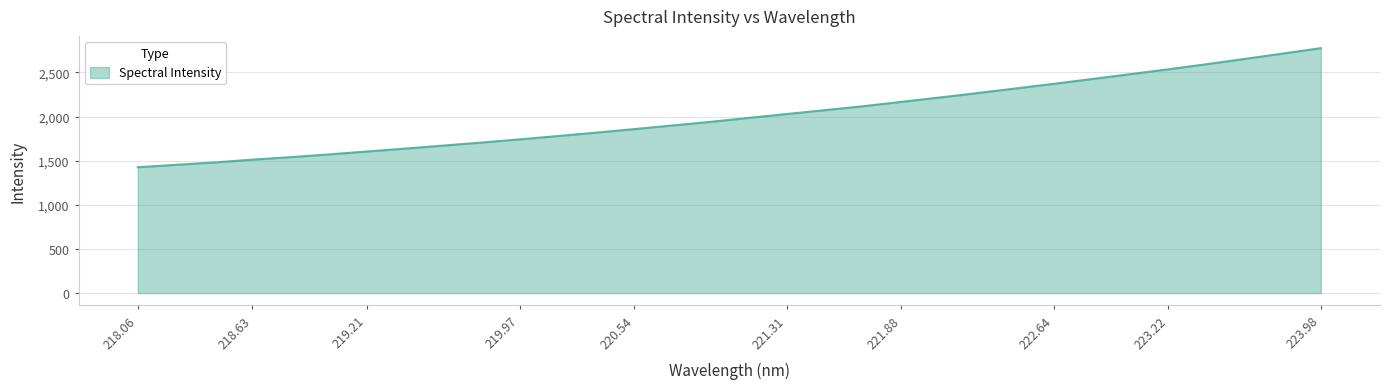

Reading left to right, extract all data points from this chart.

1426.0	1453.1	1479.8	1511.9	1540.2	1571.2	1604.1	1637.1	1671.3	1705.7	1741.7	1779.4	1817.9	1857.9	1899.0	1940.4	1984.7	2029.3	2072.8	2117.1	2166.7	2215.7	2266.6	2318.7	2371.1	2425.6	2480.8	2535.3	2593.4	2653.2	2713.7	2775.3